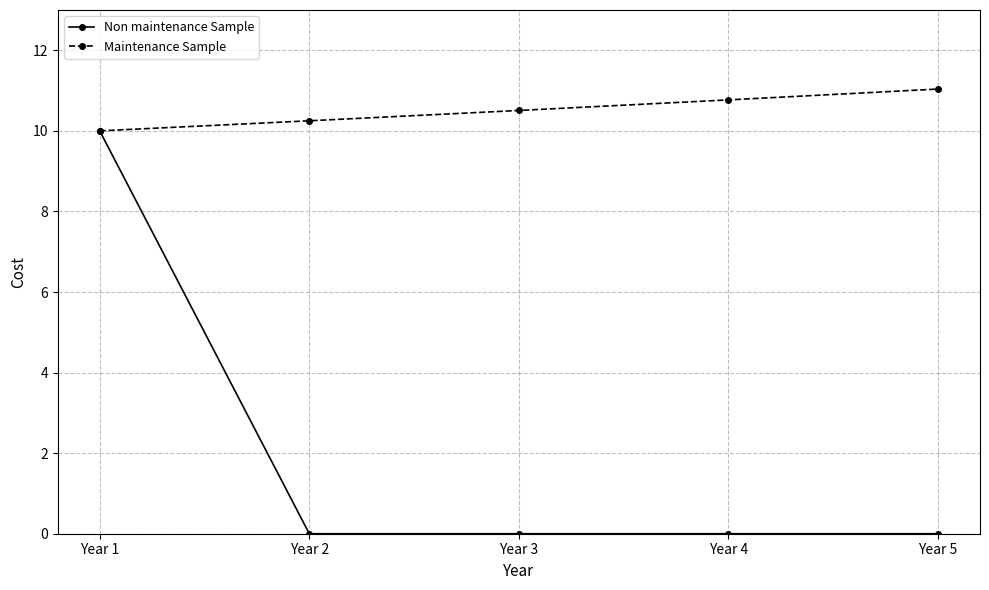

Which series has the widest spread of values?

Non maintenance Sample